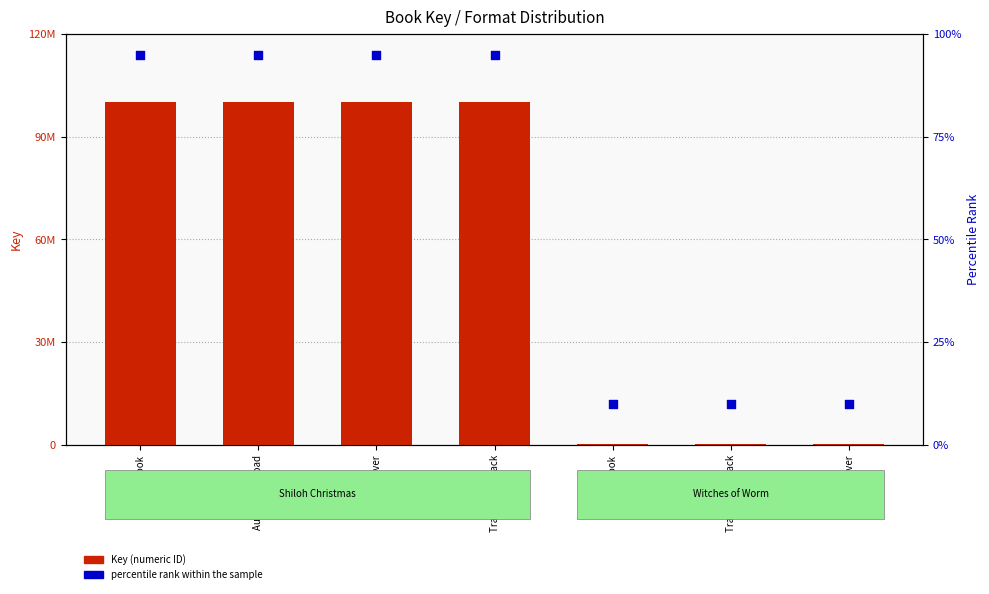

Which series reaches the minimum Y coordinate?

percentile rank within the sample